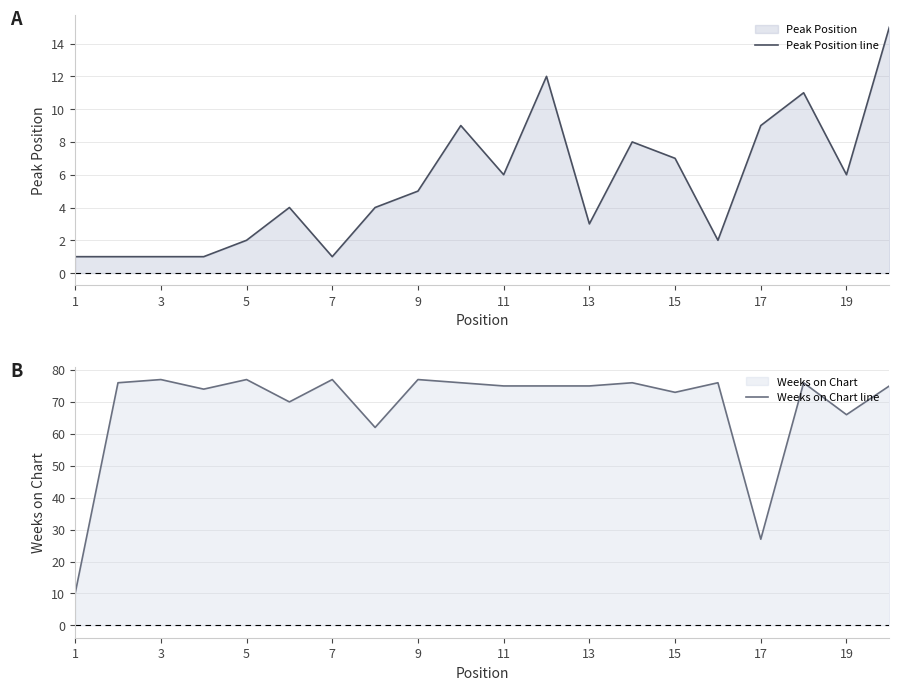

What is the difference between the maximum and second lowest values in the Weeks on Chart line series?

50